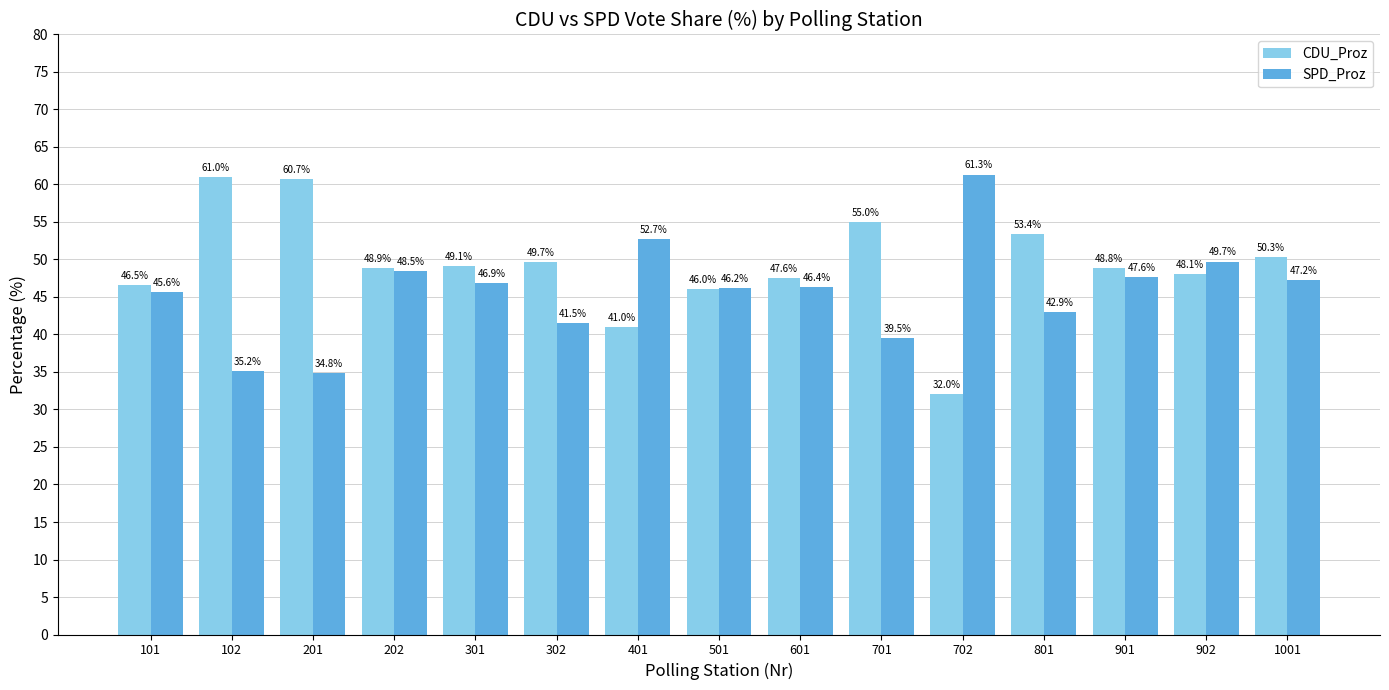

What value does the SPD_Proz series have at 101?

45.6